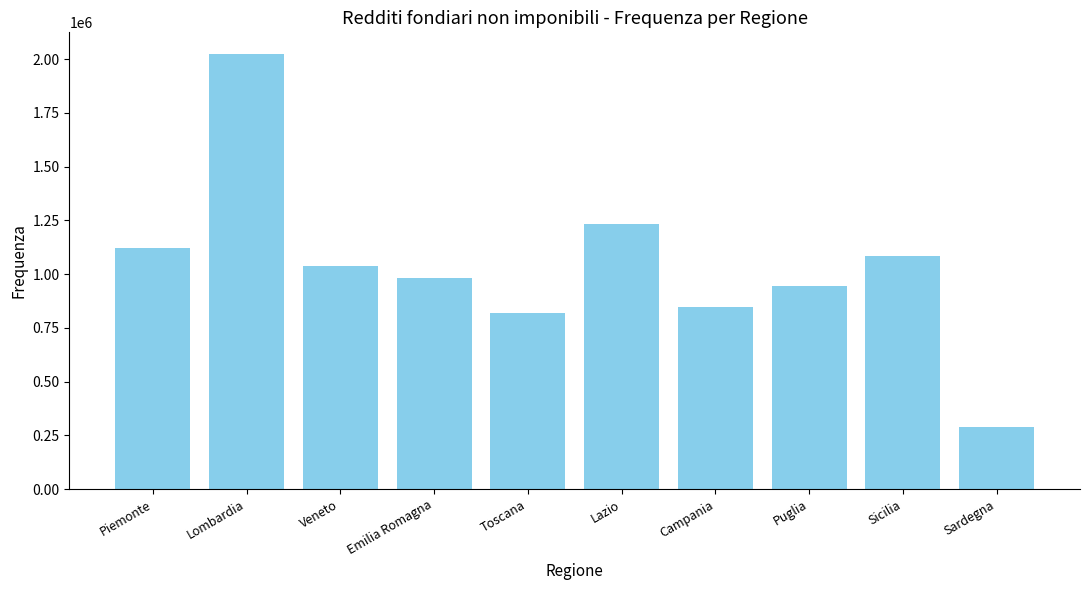

Count the number of categories in the chart.

10